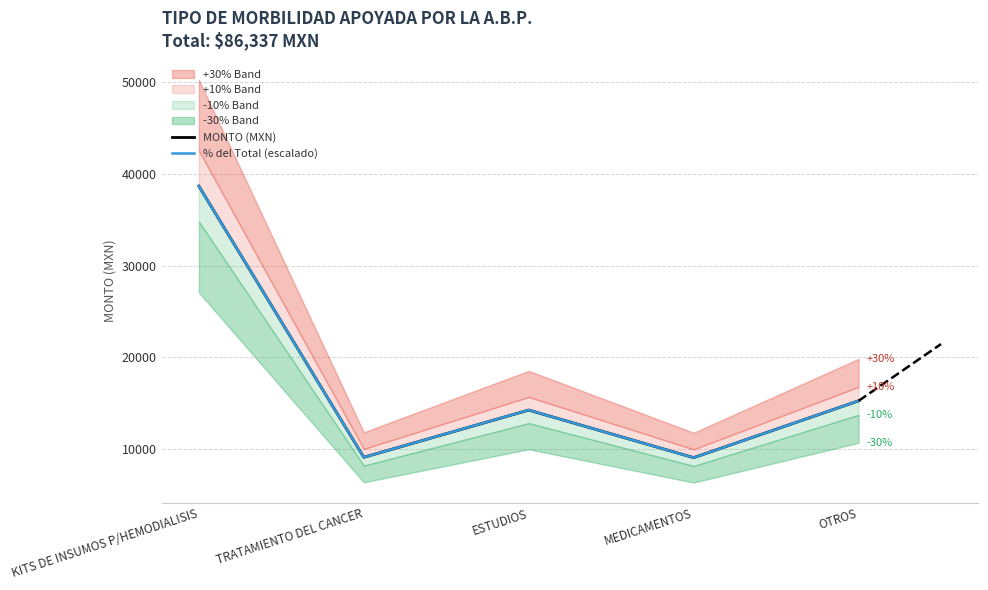

Is the value of MONTO (MXN) at MEDICAMENTOS greater than the value of % del Total (escalado) at ESTUDIOS?

No